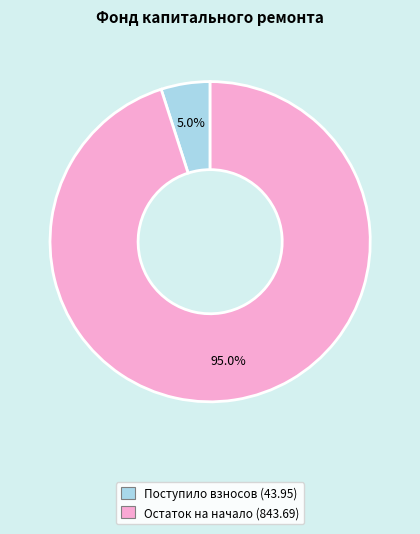

Is there any slice that represents more than half of the pie?

Yes